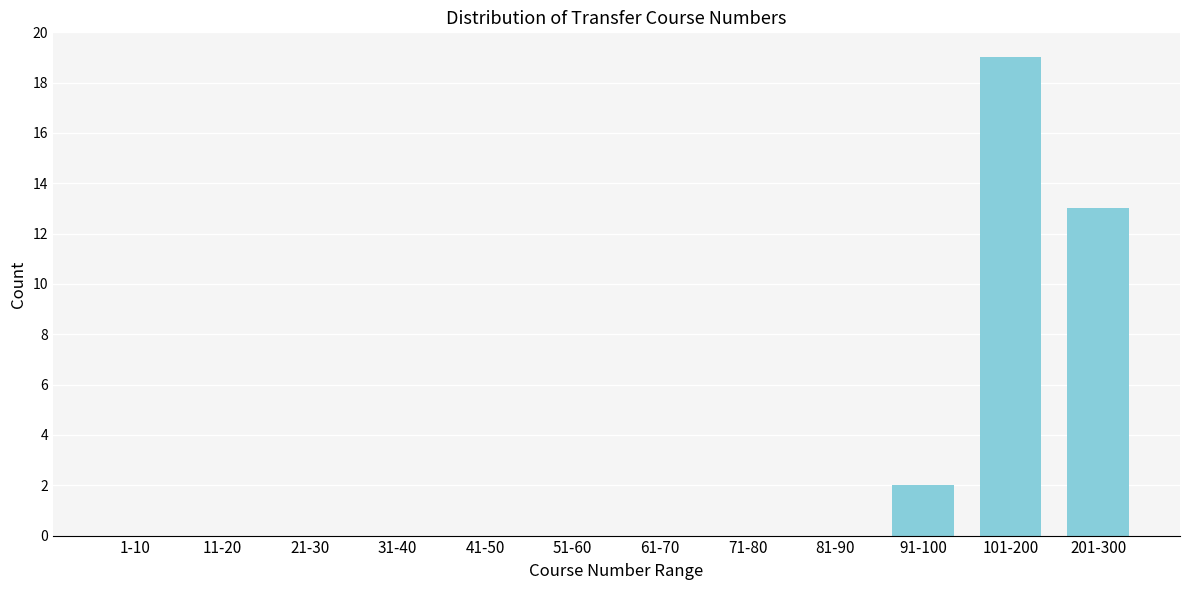

Reading left to right, what are all the values shown in this chart?

1-10=0	11-20=0	21-30=0	31-40=0	41-50=0	51-60=0	61-70=0	71-80=0	81-90=0	91-100=2	101-200=19	201-300=13